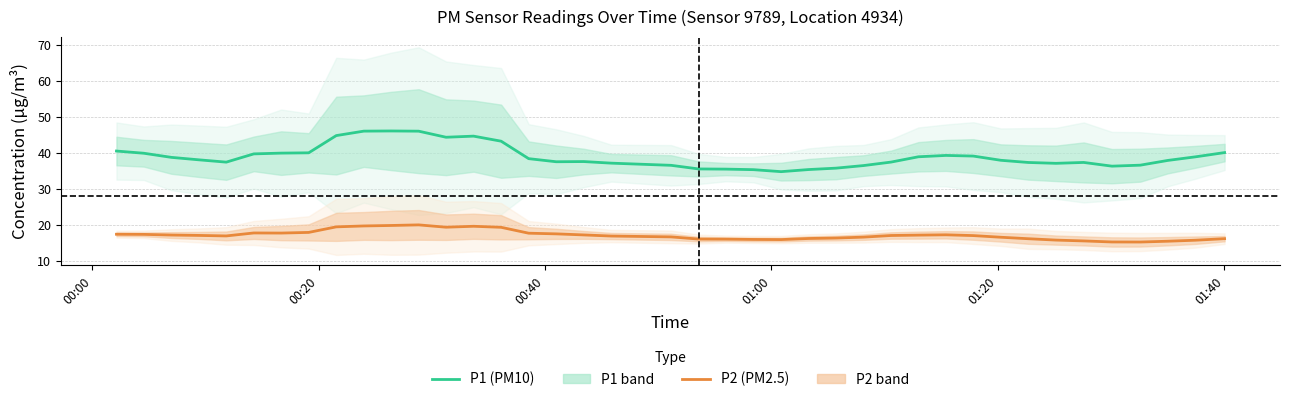

True or false: P2 (PM2.5) and P1 (PM10) intersect in this chart.

False